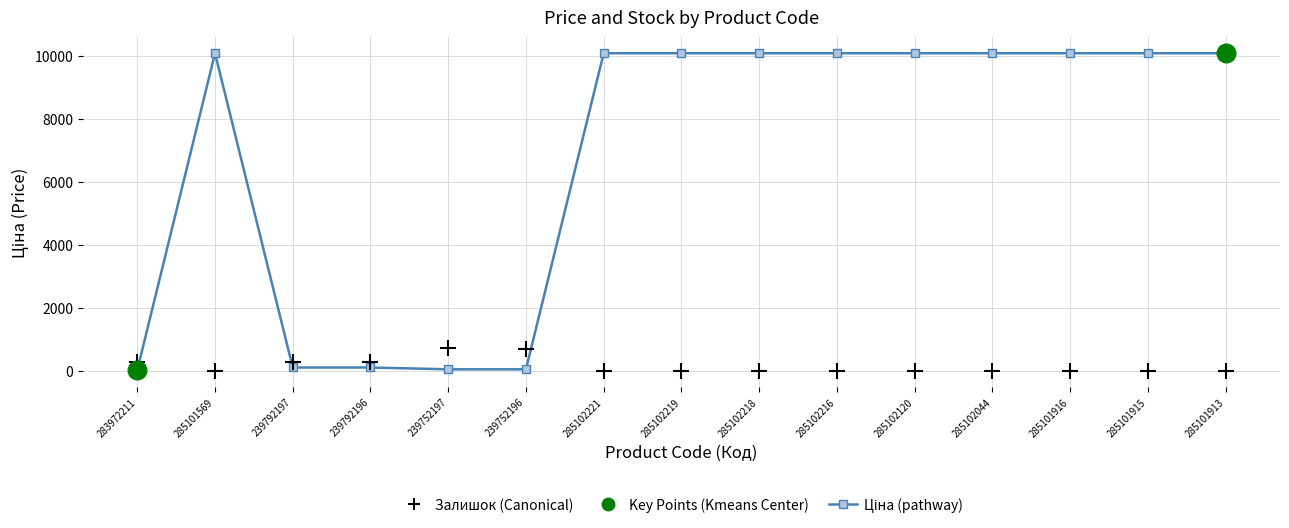

What is the total value across all series at 285102218?

10085.8